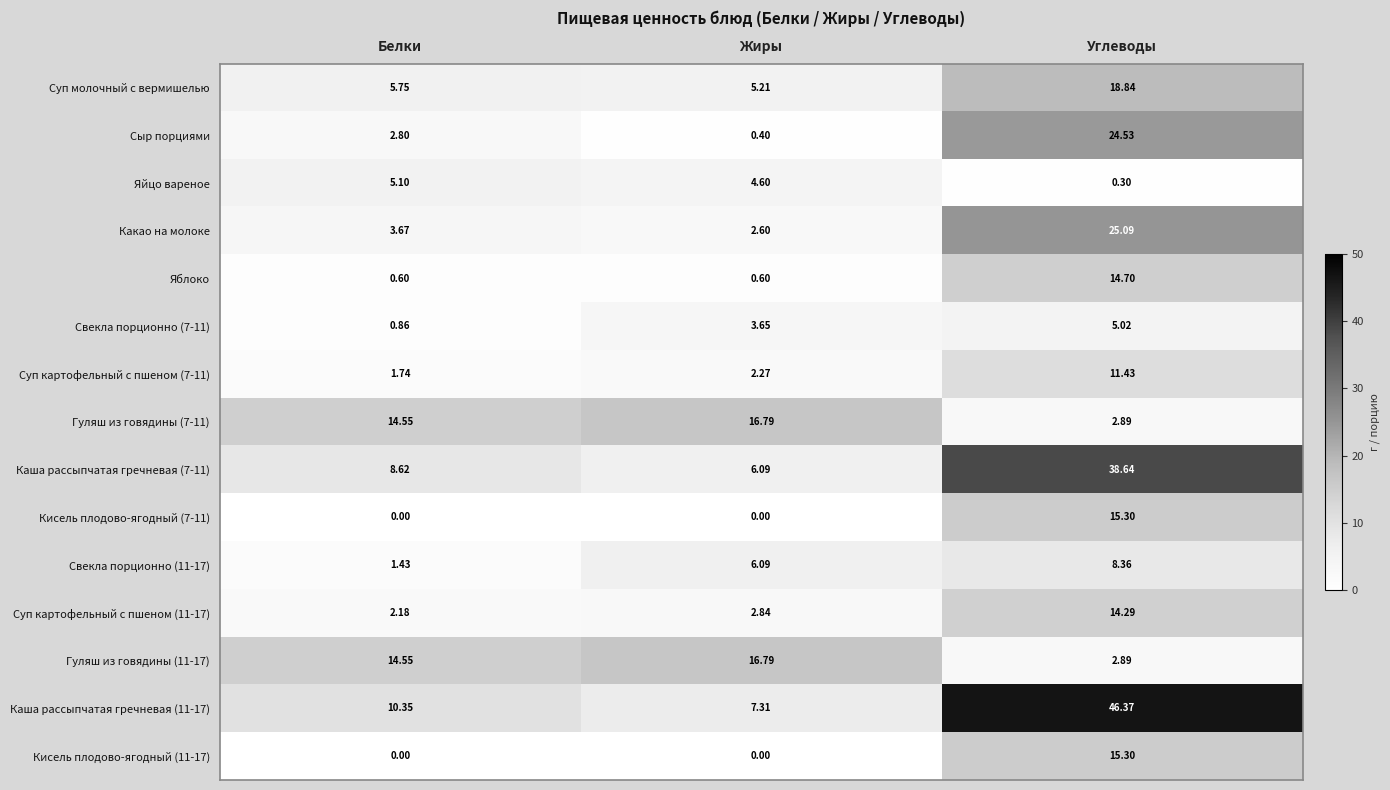

List the labels in order of Яйцо вареное value, smallest first.

Углеводы, Жиры, Белки